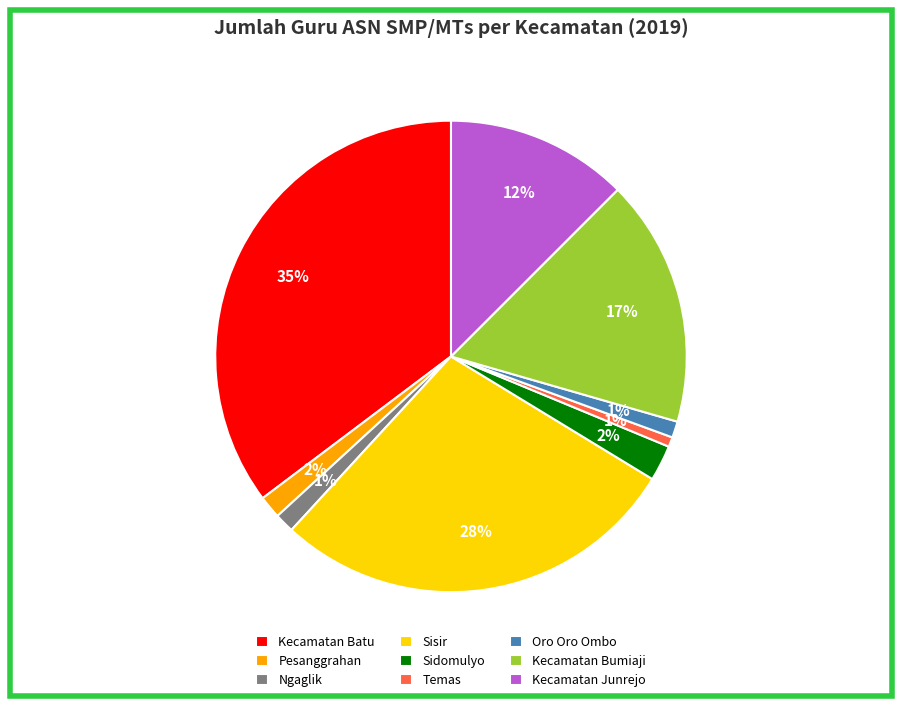

Do Ngaglik and Kecamatan Junrejo together represent more than half of the pie?

No